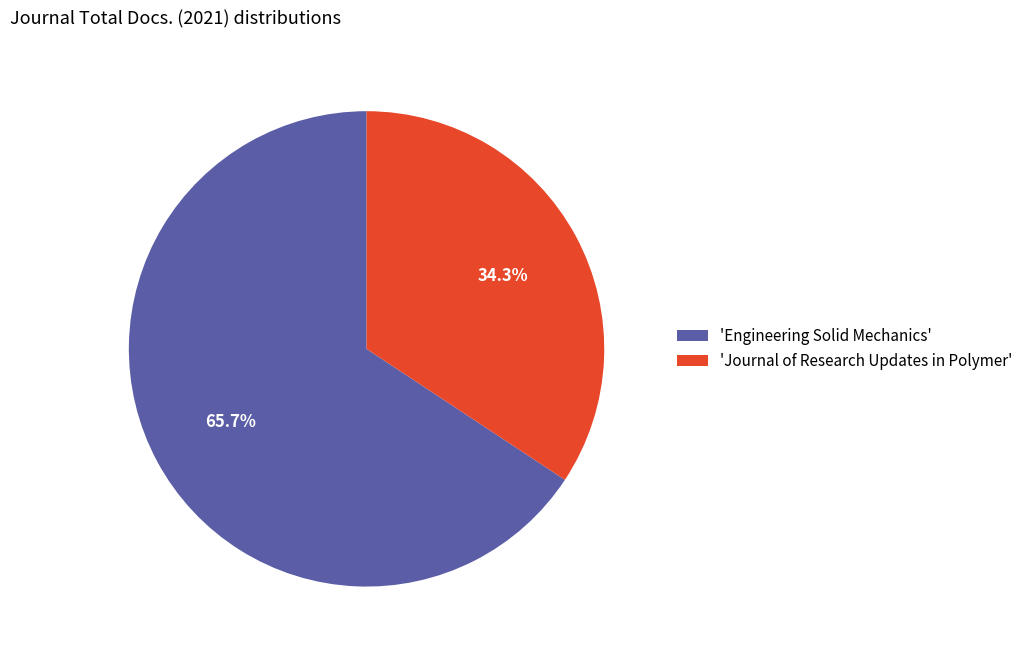

Is there a majority slice in this chart?

Yes